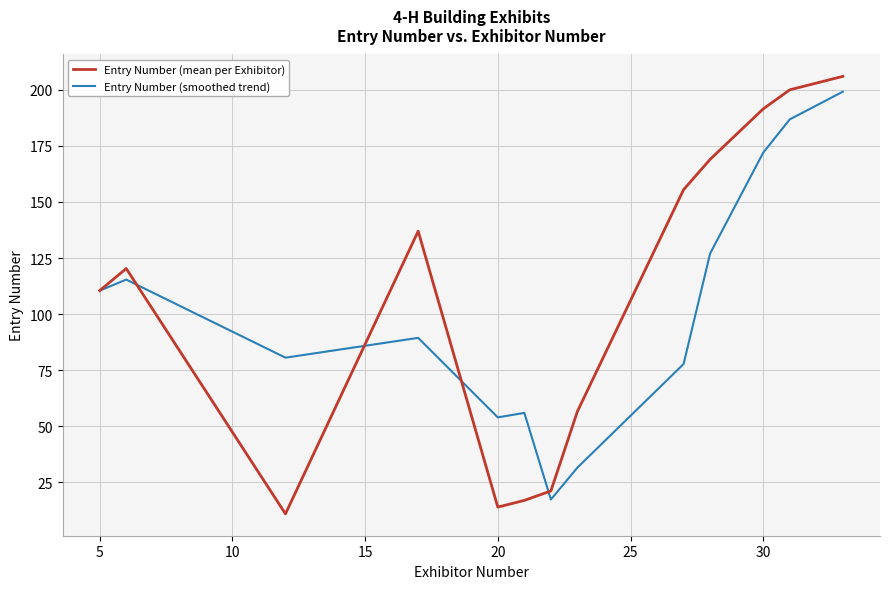

What is the difference between the second highest and second lowest values in the Entry Number (smoothed trend) series?

155.2